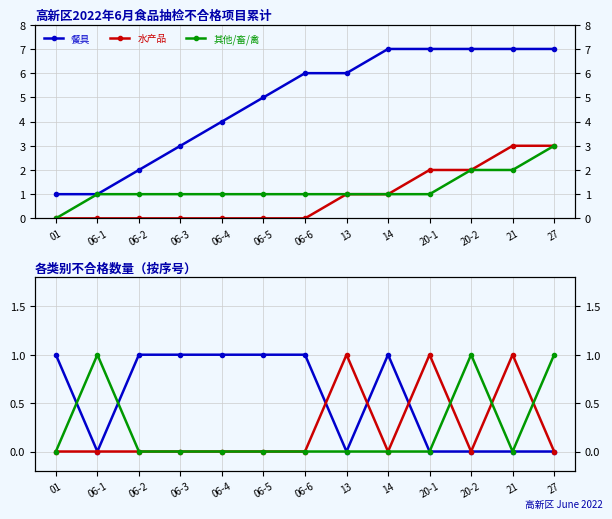

Which series has the largest total across all categories?

餐具